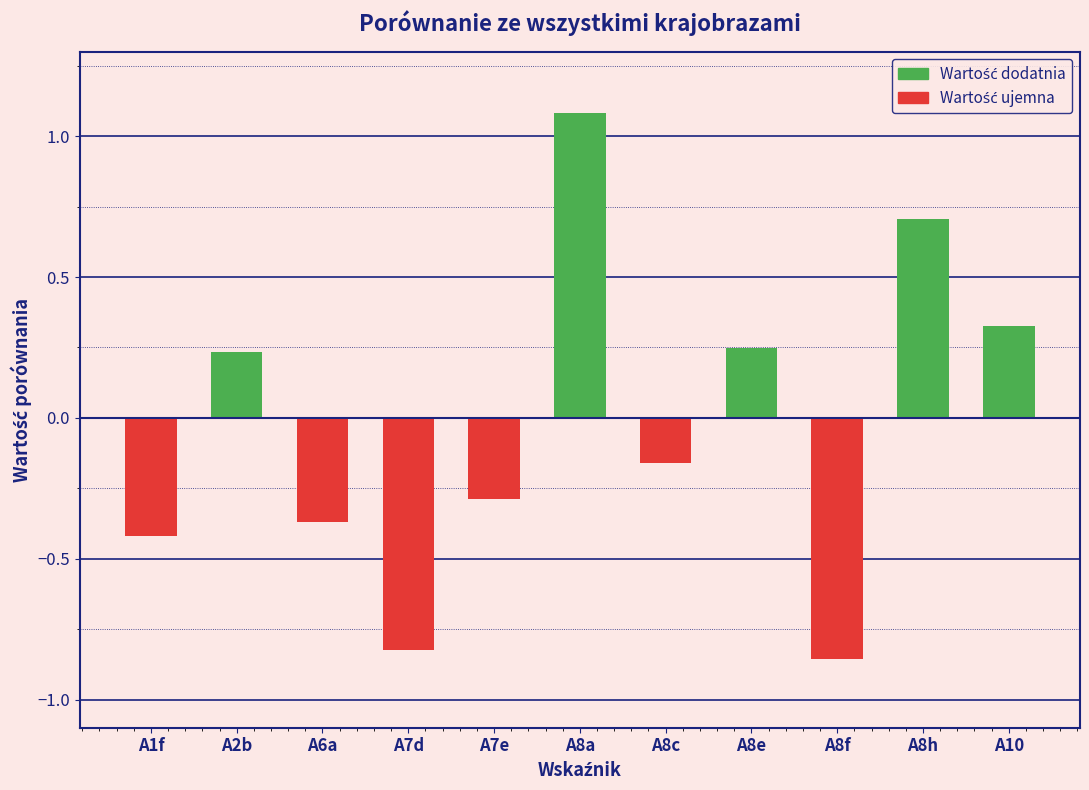

What is the change in value from A7d to A8h?

+1.5